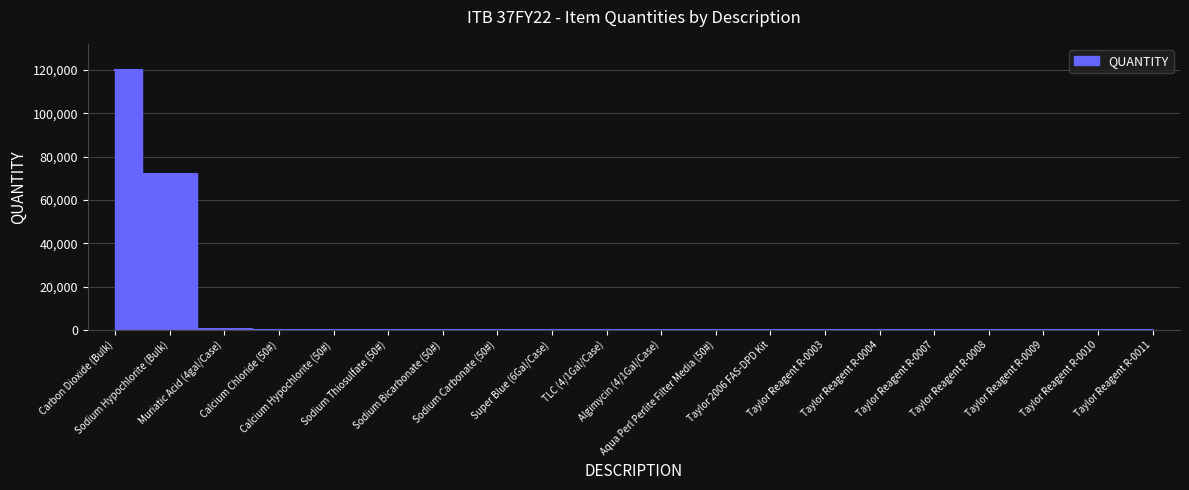

Approximately how many times larger is the value at Carbon Dioxide (Bulk) compared to Sodium Bicarbonate (50#)?

20000.0